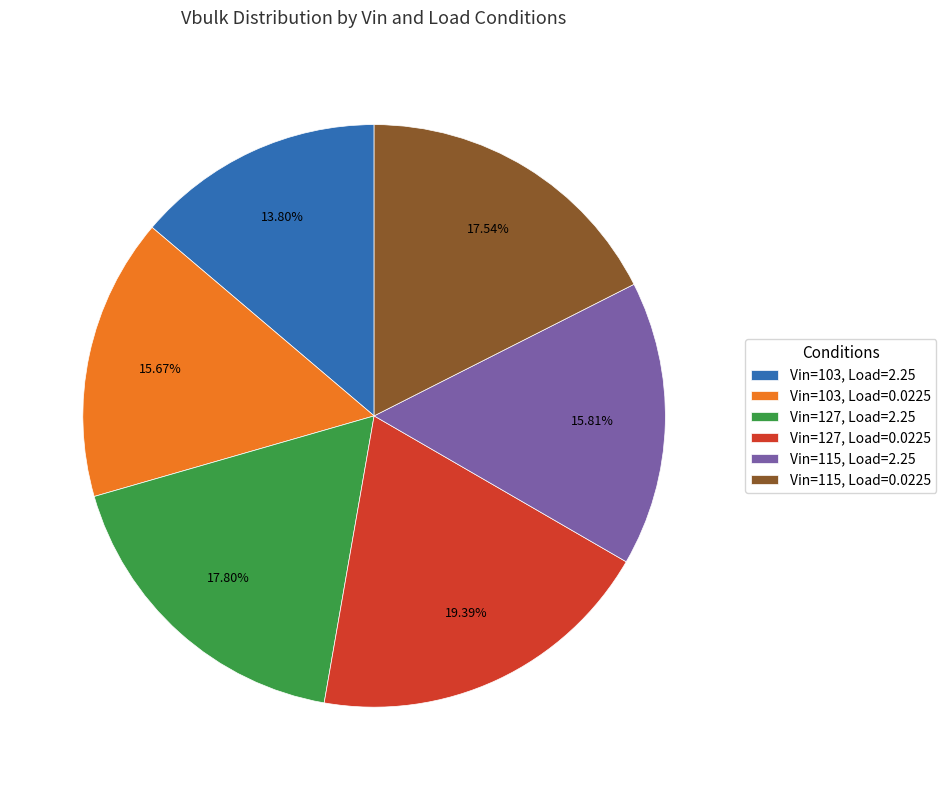

Count the number of slices in the pie.

6